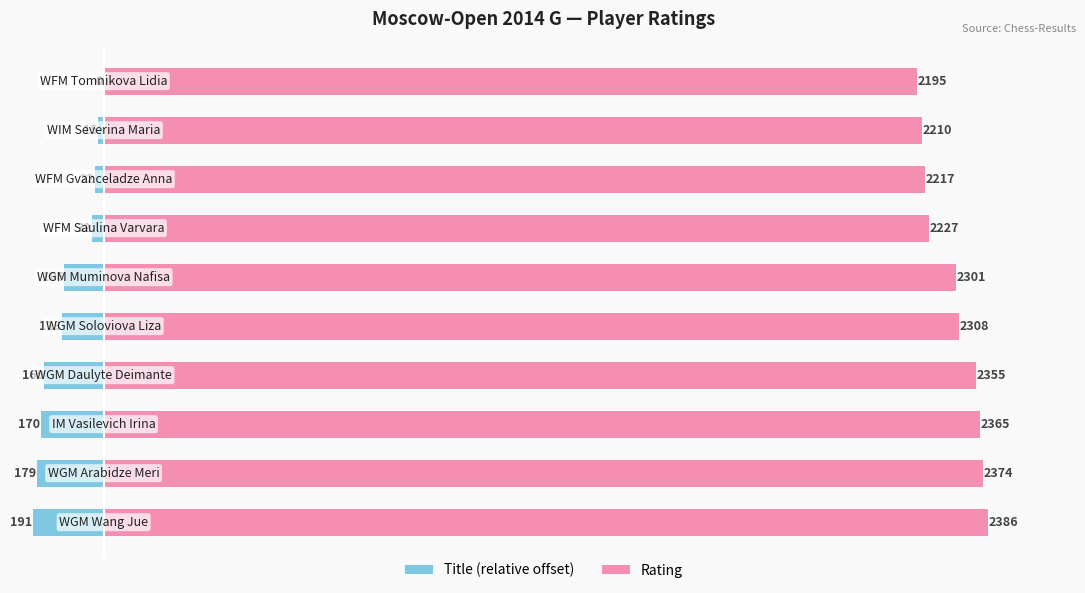

Rank the series at 0 from lowest to highest value.

Title (relative offset), Rating